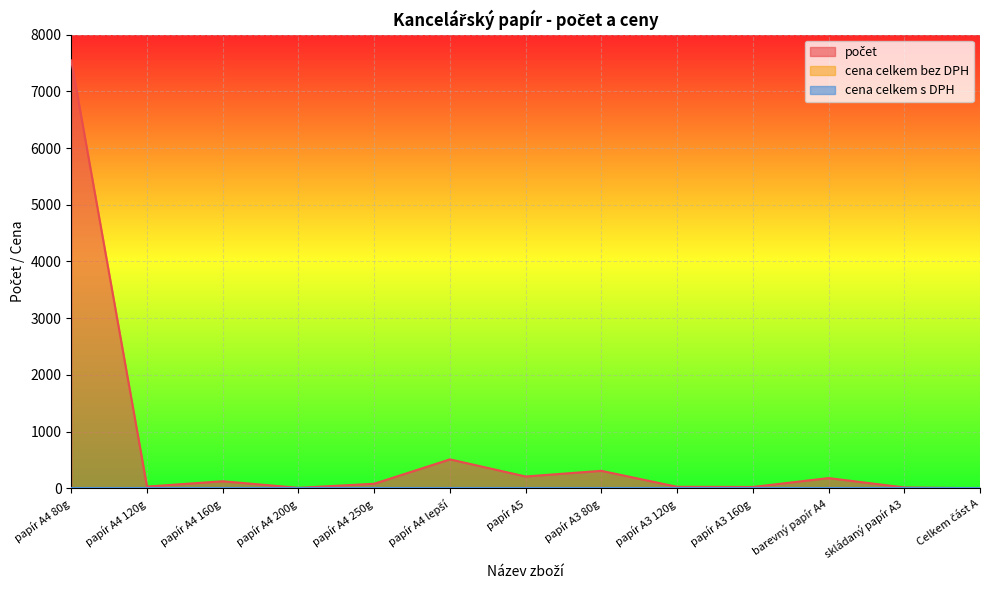

How many lines are shown in the chart?

3